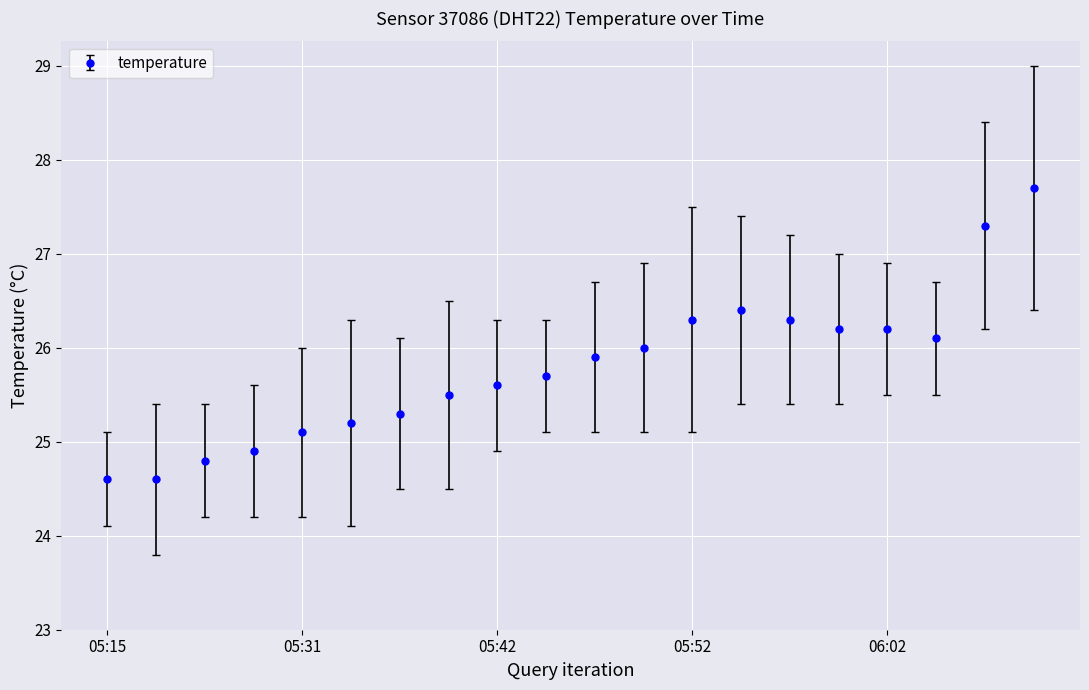

What is the smallest value displayed?

24.6